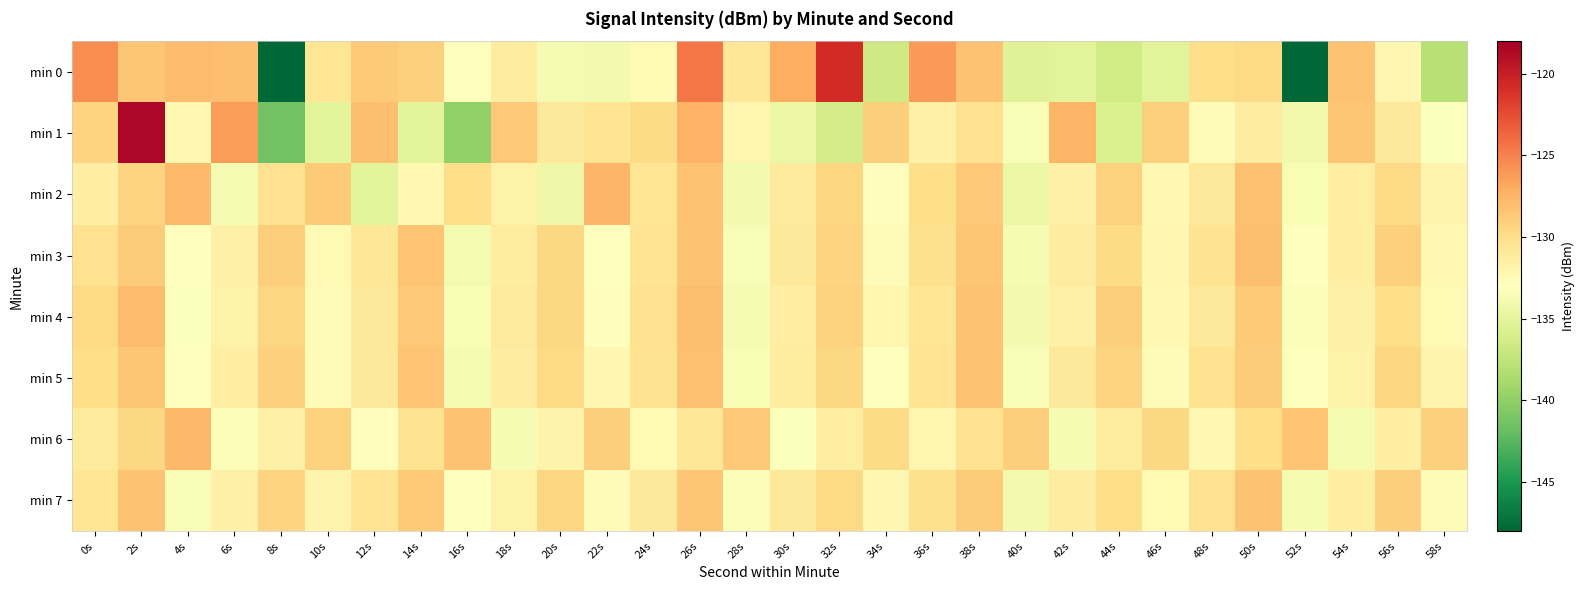

How many distinct data groups are displayed?

8